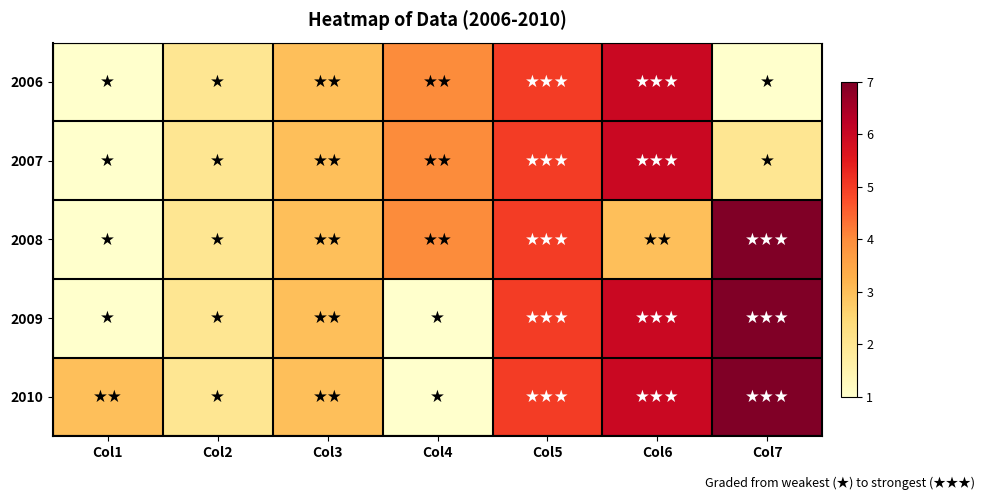

How many distinct data groups are displayed?

5